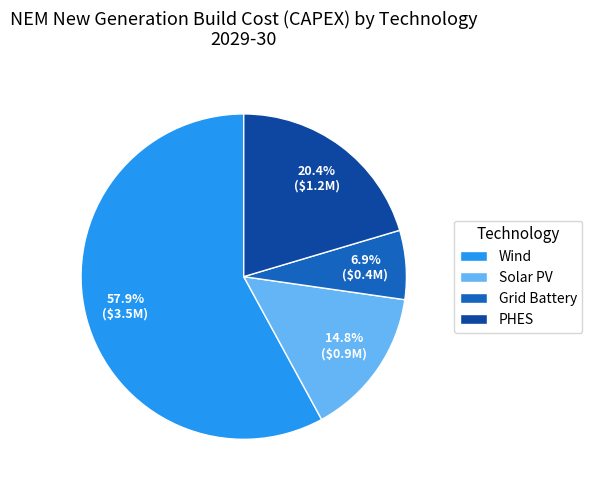

What percentage do Solar PV and Grid Battery together represent?

21.7%